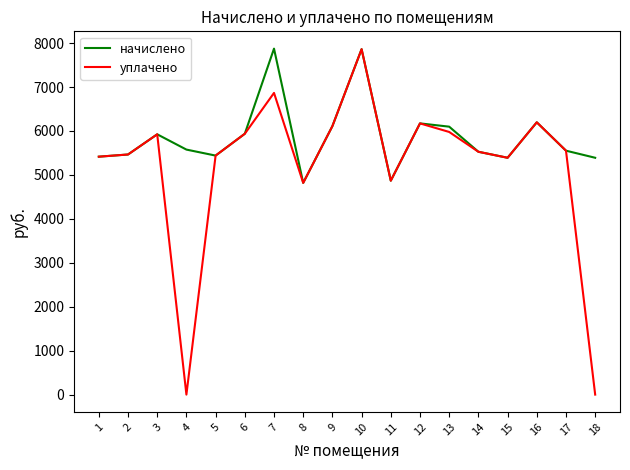

Rank the series by their average value, from lowest to highest.

уплачено, начислено